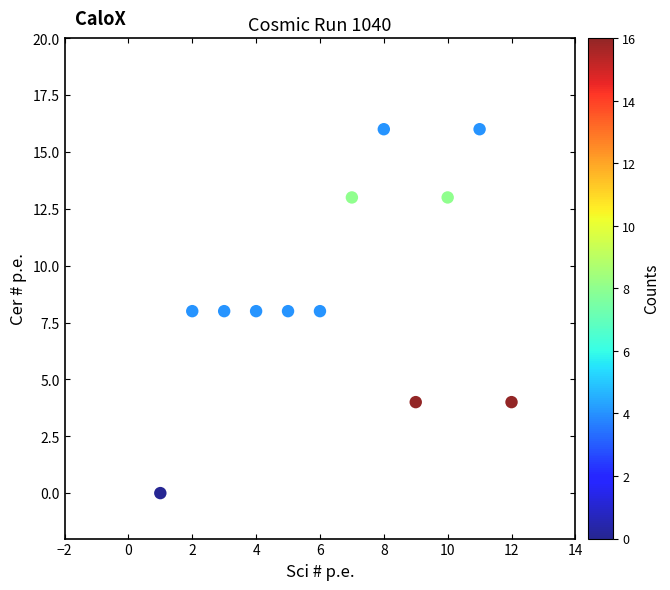

What is the average Y value?

9